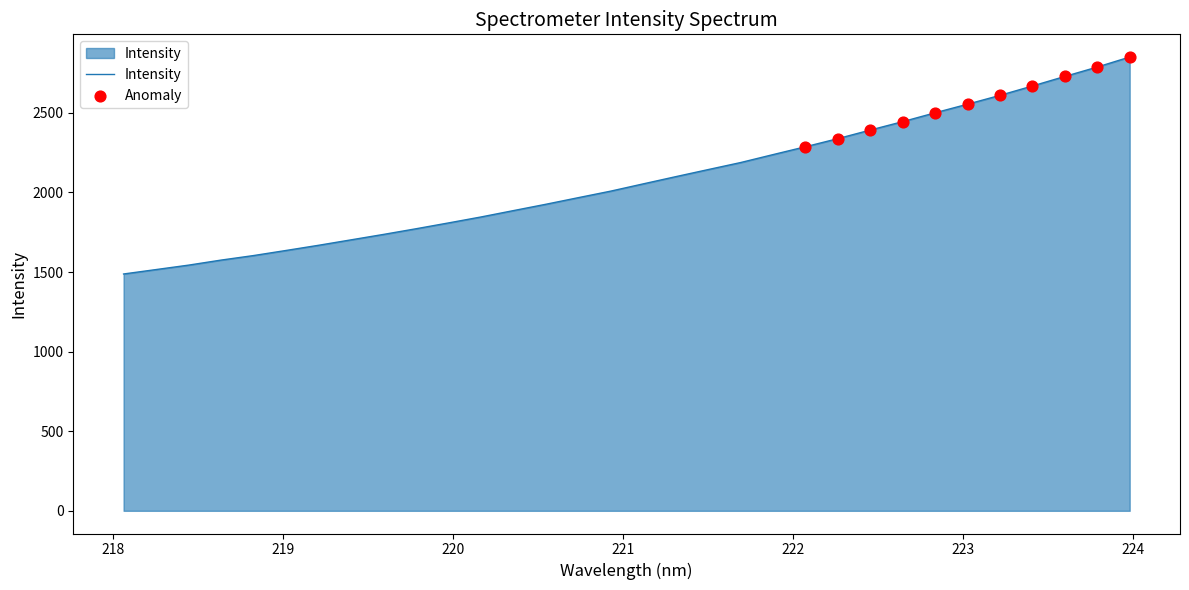

What is the difference between the maximum and minimum values?

1363.1